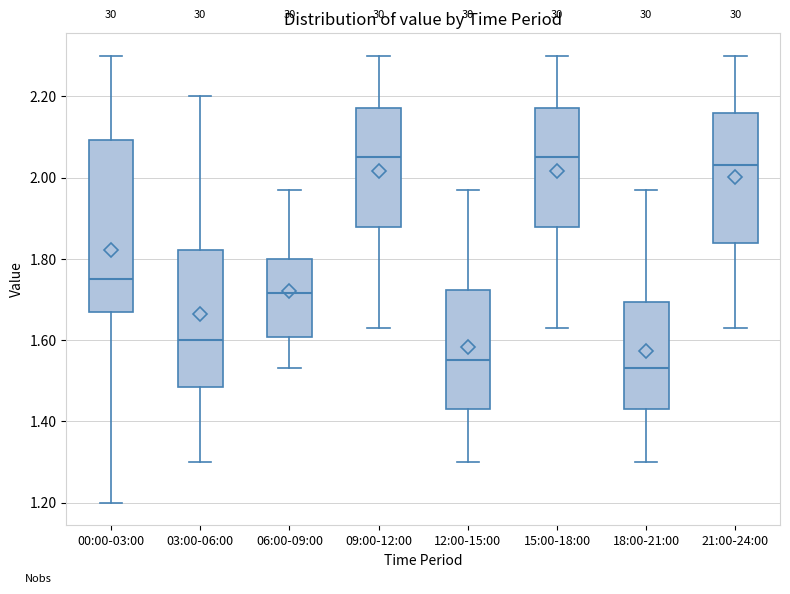

Reading left to right, read every box against the y-axis: the position of its median line, the range the box covers, and the ends of its whiskers. The values are not printed on the chart, so give them approximately, as read against the axis.

00:00-03:00: median 1.76, box 1.68 to 2.10, whiskers 1.20 to 2.30
03:00-06:00: median 1.60, box 1.48 to 1.82, whiskers 1.30 to 2.20
06:00-09:00: median 1.72, box 1.60 to 1.80, whiskers 1.54 to 1.98
09:00-12:00: median 2.06, box 1.88 to 2.18, whiskers 1.64 to 2.30
12:00-15:00: median 1.56, box 1.44 to 1.72, whiskers 1.30 to 1.98
15:00-18:00: median 2.06, box 1.88 to 2.18, whiskers 1.64 to 2.30
18:00-21:00: median 1.54, box 1.44 to 1.70, whiskers 1.30 to 1.98
21:00-24:00: median 2.04, box 1.84 to 2.16, whiskers 1.64 to 2.30